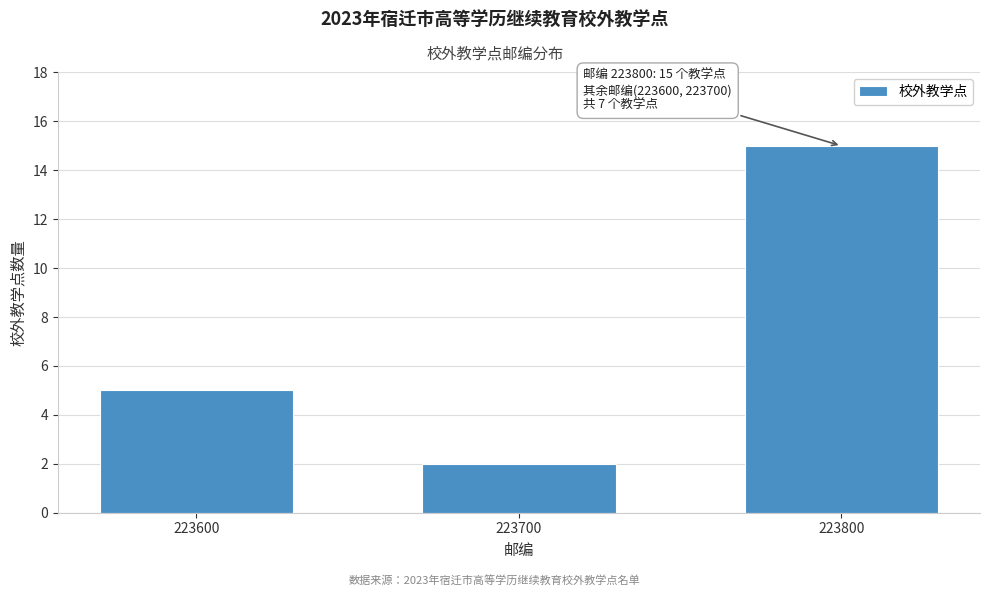

Reading left to right, list all the values displayed in this chart.

223600=5	223700=2	223800=15